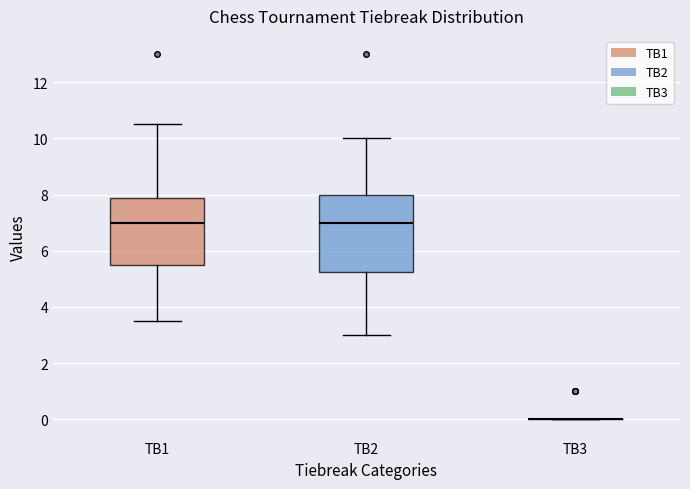

Reading left to right, transcribe this box plot: for each box, give where its median line is, the range the box spans, and where its two whiskers end, as read against the y-axis. The values are not printed on the chart, so give them approximately, as read against the axis.

TB1: median 7.0, box 5.6 to 7.8, whiskers 3.6 to 10.6
TB2: median 7.0, box 5.2 to 8.0, whiskers 3.0 to 10.0
TB3: box collapsed to a line at 0.0, whiskers 0.0 to 0.0